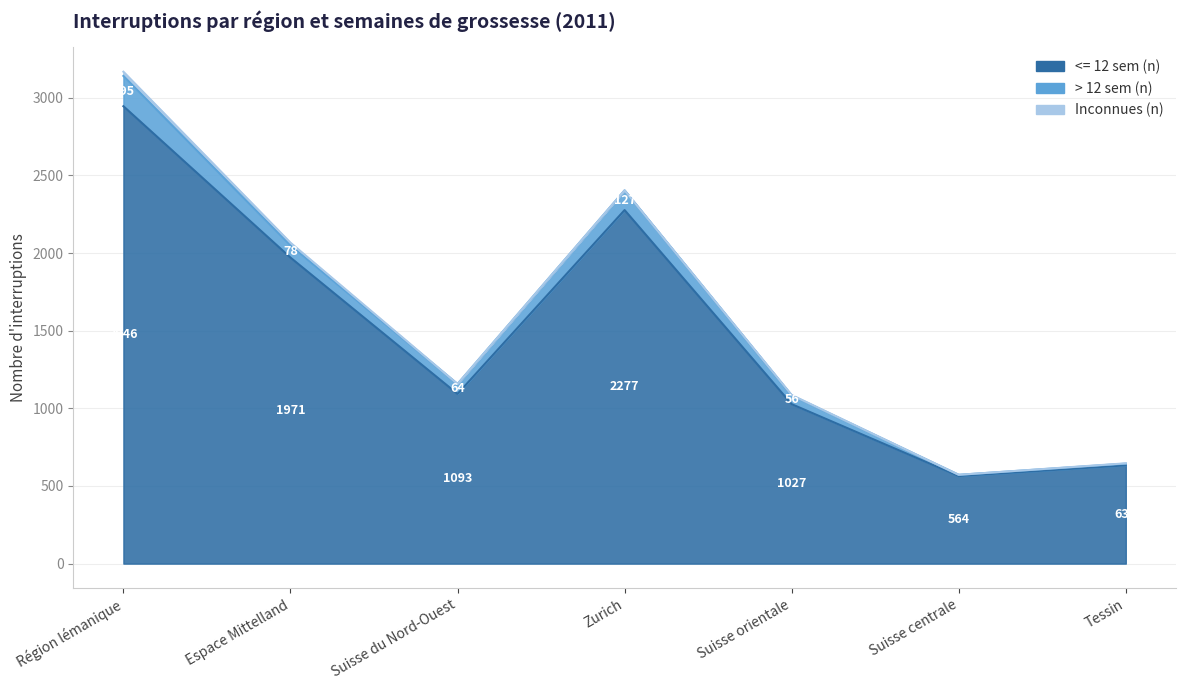

Reading right to left, what are all the values shown in this chart?

<= 12 sem (n): 633	564	1027	2277	1093	1971	2946
> 12 sem (n): 11	8	56	127	64	78	195
Inconnues (n): 2	0	3	0	0	18	27